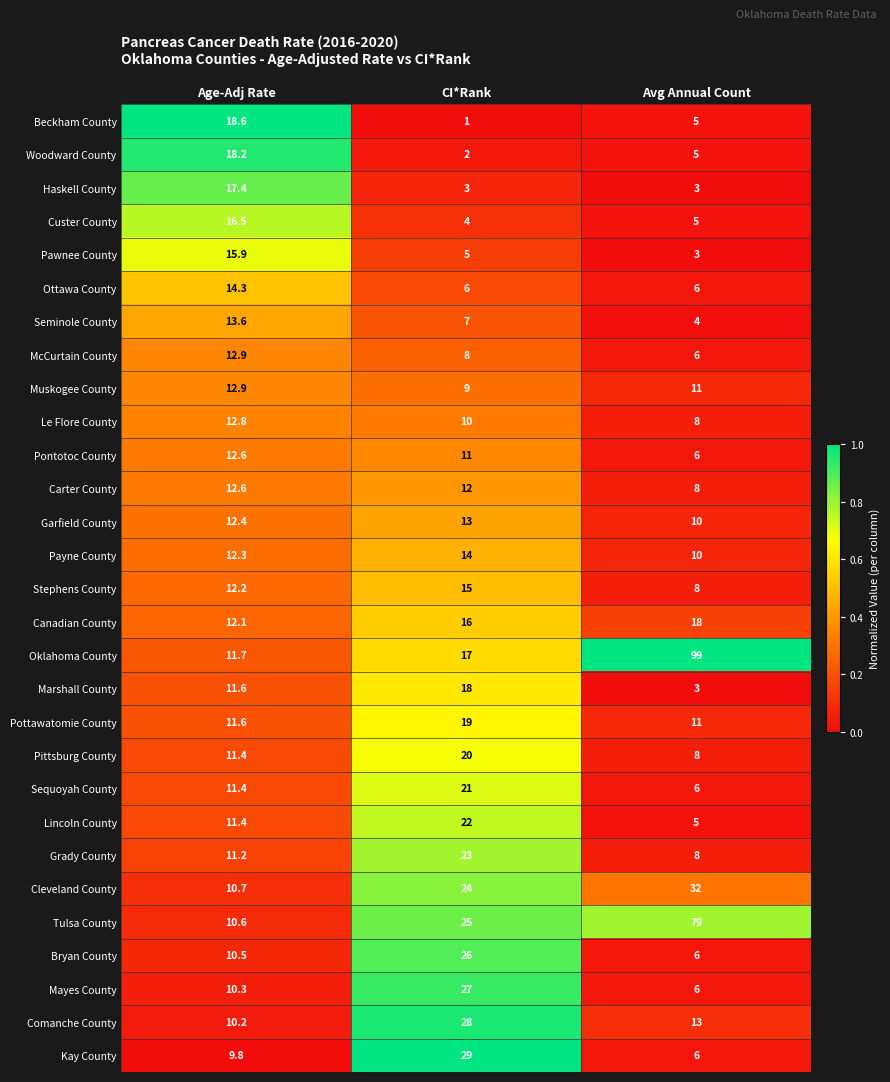

List the labels in order of Sequoyah County value, smallest first.

Avg Annual Count, Age-Adj Rate, CI*Rank